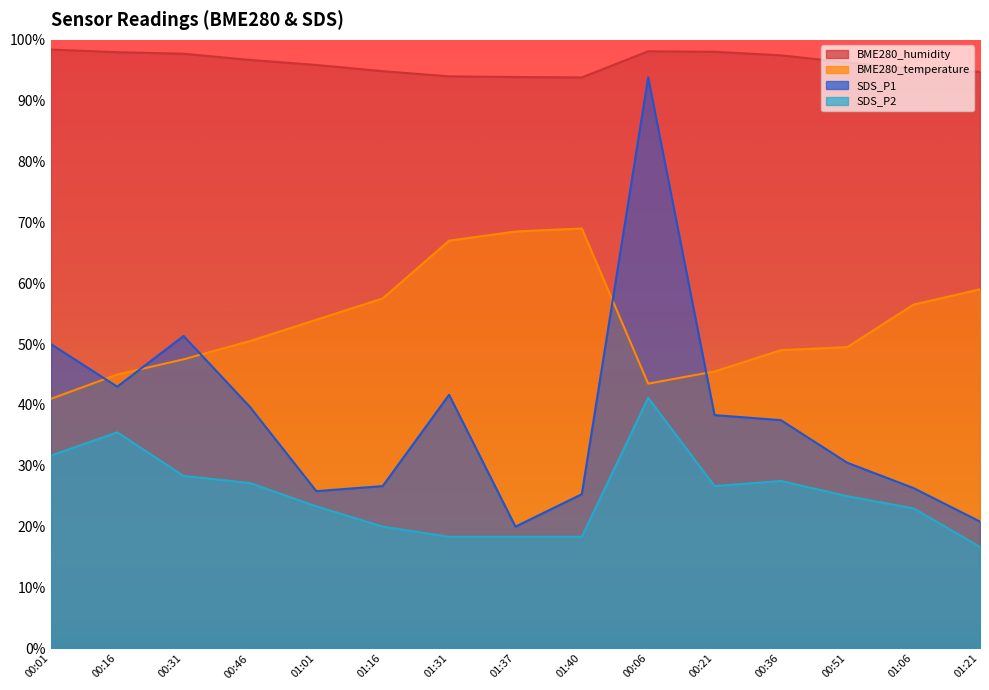

Rank the series by their average value, from lowest to highest.

SDS_P2, SDS_P1, BME280_temperature, BME280_humidity